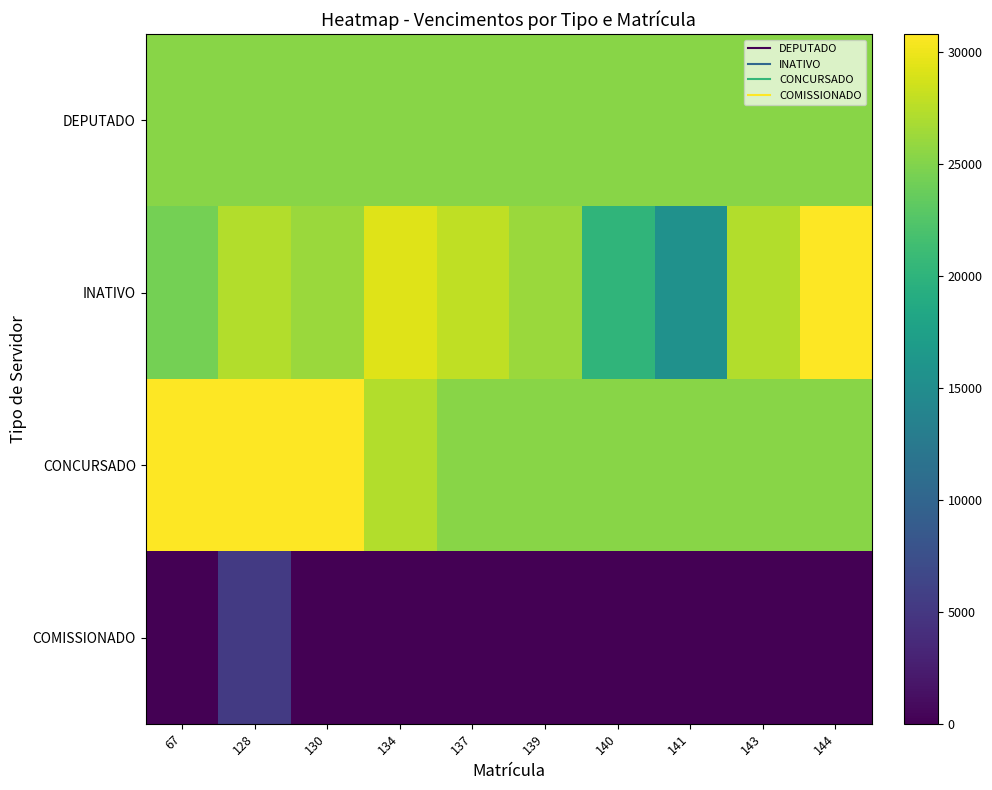

What is the total value across all series at 140?

70813.8